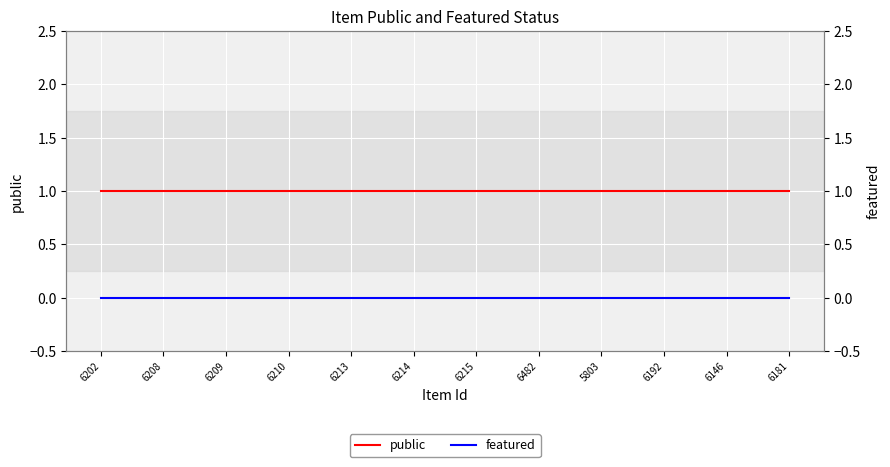

What is the maximum value shown in the chart?

1